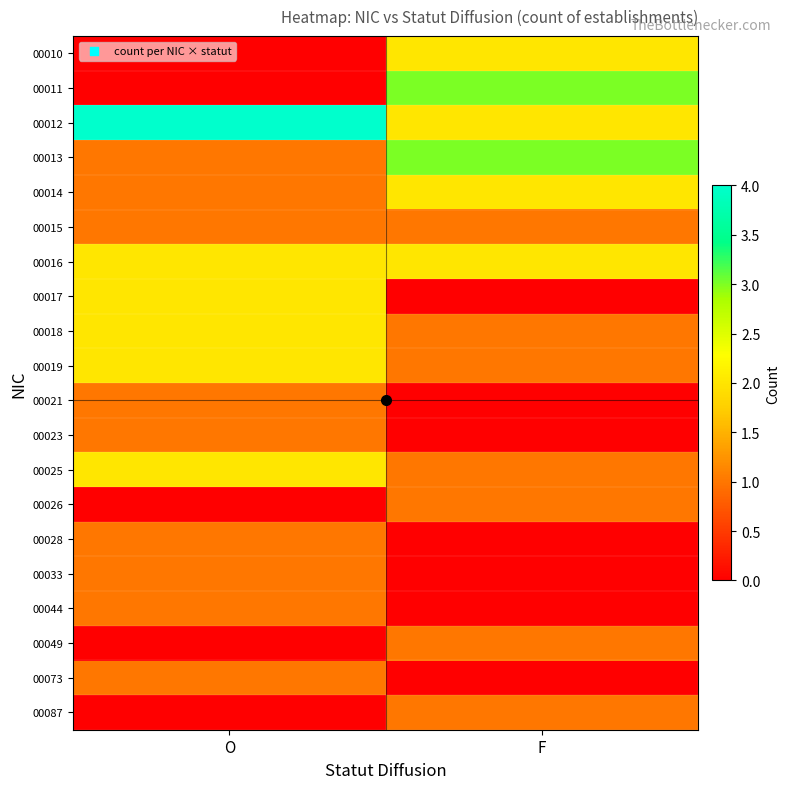

Which series has the largest total across all categories?

00012